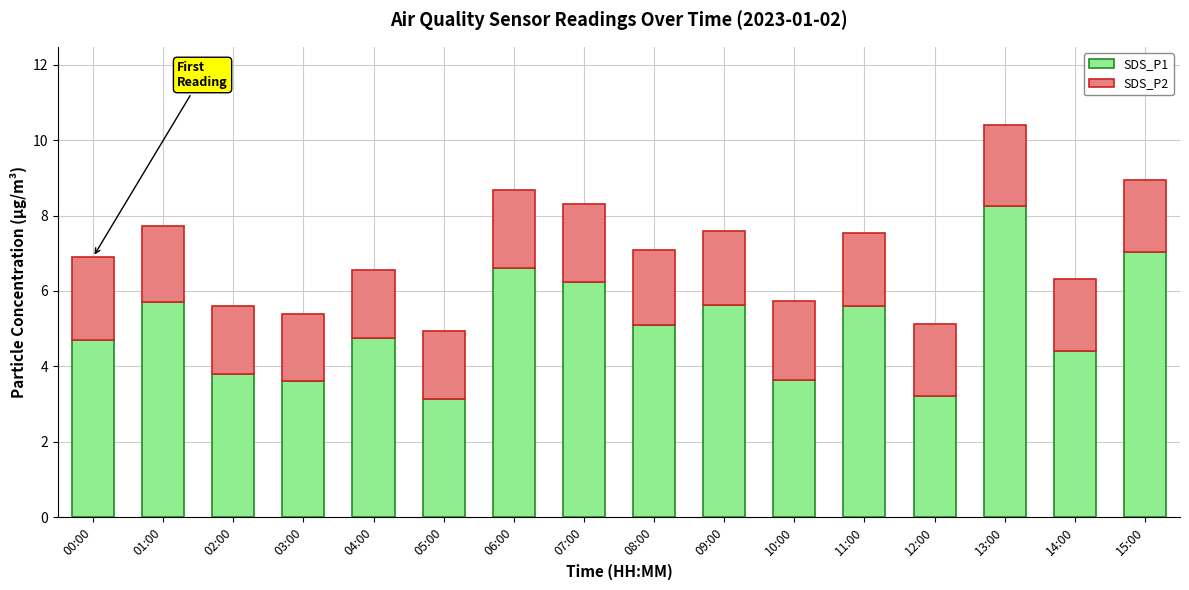

What is the lowest value of the SDS_P1 series?

3.1